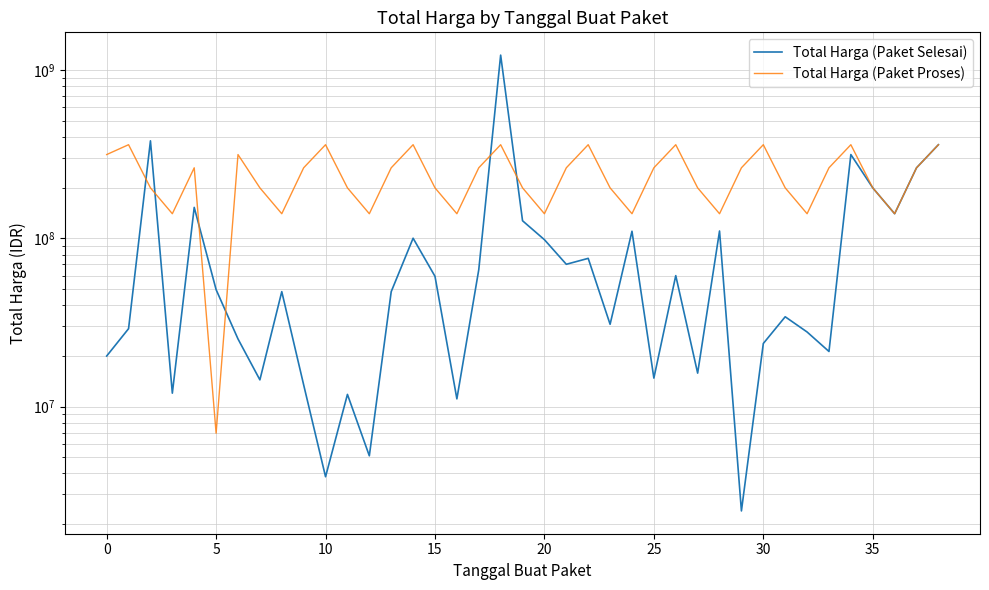

What is the label of the 34th point from the left?

33